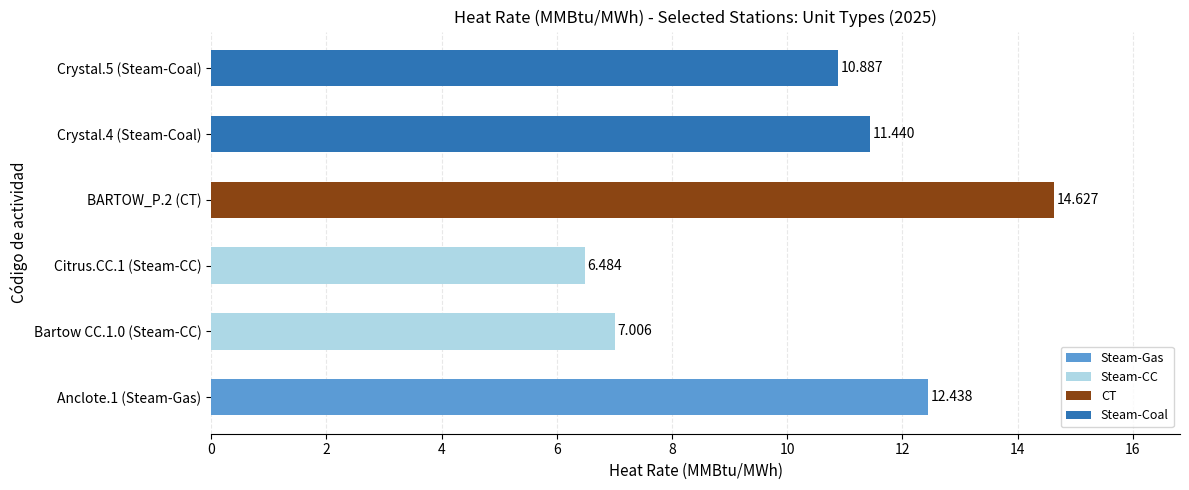

List the labels in order of value, smallest first.

Citrus.CC.1 (Steam-CC), Bartow CC.1.0 (Steam-CC), Crystal.5 (Steam-Coal), Crystal.4 (Steam-Coal), Anclote.1 (Steam-Gas), BARTOW_P.2 (CT)